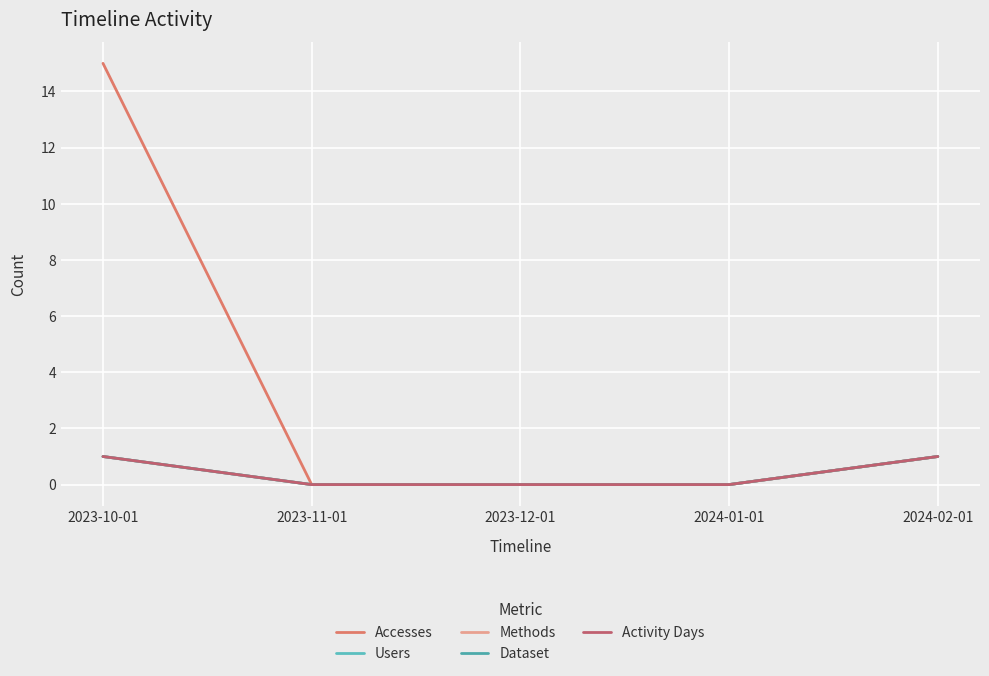

Rank the series by their maximum value, from lowest to highest.

Users, Methods, Dataset, Activity Days, Accesses